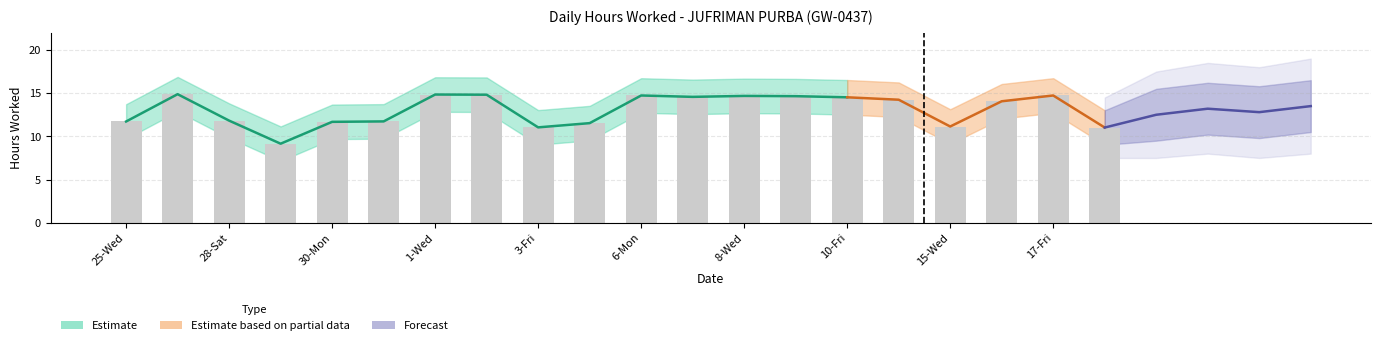

Reading left to right, extract all data points from this chart.

Hours Worked: 25-Wed=11.7	26-Thu=14.9	28-Sat=11.8	29-Sun=9.2	30-Mon=11.7	31-Tue=11.7	1-Wed=14.8	2-Thu=14.8	3-Fri=11.0	4-Sat=11.5	6-Mon=14.7	7-Tue=14.6	8-Wed=14.7	9-Thu=14.7	10-Fri=14.5	14-Tue=14.2	15-Wed=11.1	16-Thu=14.1	17-Fri=14.7	18-Sat=11.0
Upper Bound: 25-Wed=13.7	26-Thu=16.9	28-Sat=13.8	29-Sun=11.2	30-Mon=13.7	31-Tue=13.7	1-Wed=16.8	2-Thu=16.8	3-Fri=13.0	4-Sat=13.5	6-Mon=16.7	7-Tue=16.6	8-Wed=16.7	9-Thu=16.6	10-Fri=16.5	14-Tue=16.2	15-Wed=13.1	16-Thu=16.1	17-Fri=16.7	18-Sat=13.0
Lower Bound: 25-Wed=9.7	26-Thu=12.9	28-Sat=9.8	29-Sun=7.2	30-Mon=9.7	31-Tue=9.7	1-Wed=12.8	2-Thu=12.8	3-Fri=9.0	4-Sat=9.5	6-Mon=12.7	7-Tue=12.6	8-Wed=12.7	9-Thu=12.7	10-Fri=12.5	14-Tue=12.2	15-Wed=9.1	16-Thu=12.1	17-Fri=12.7	18-Sat=9.0